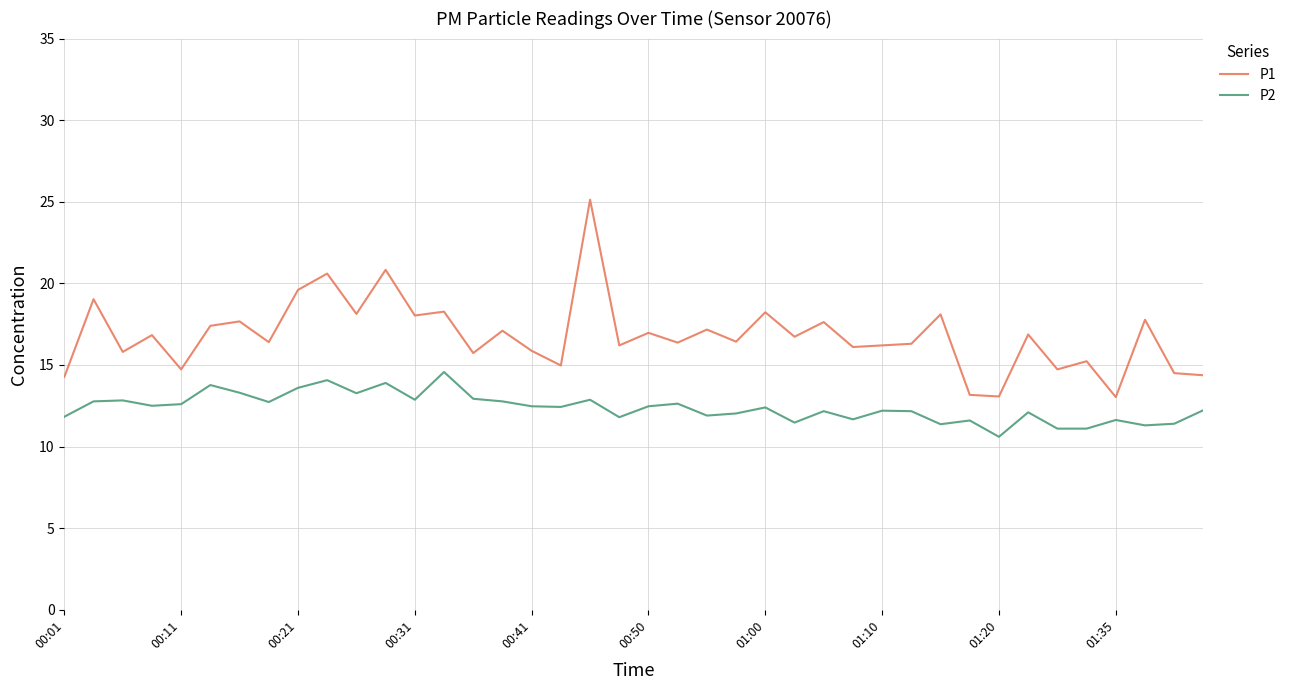

List the series in order of their overall mean, highest first.

P1, P2